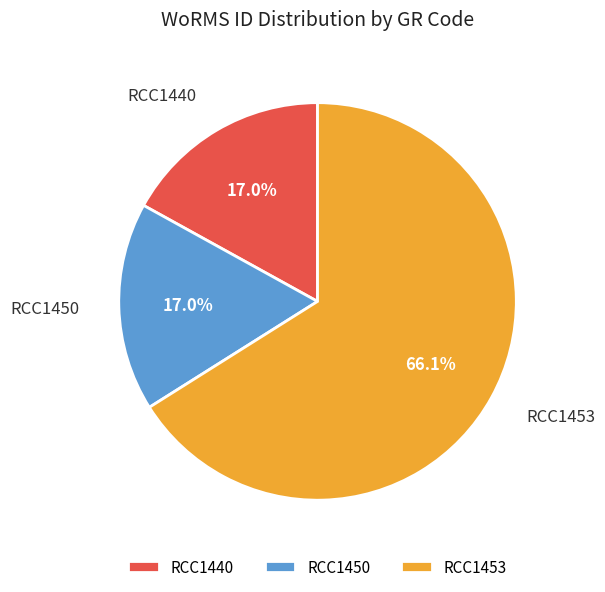

What is the largest slice in the pie chart?

RCC1453